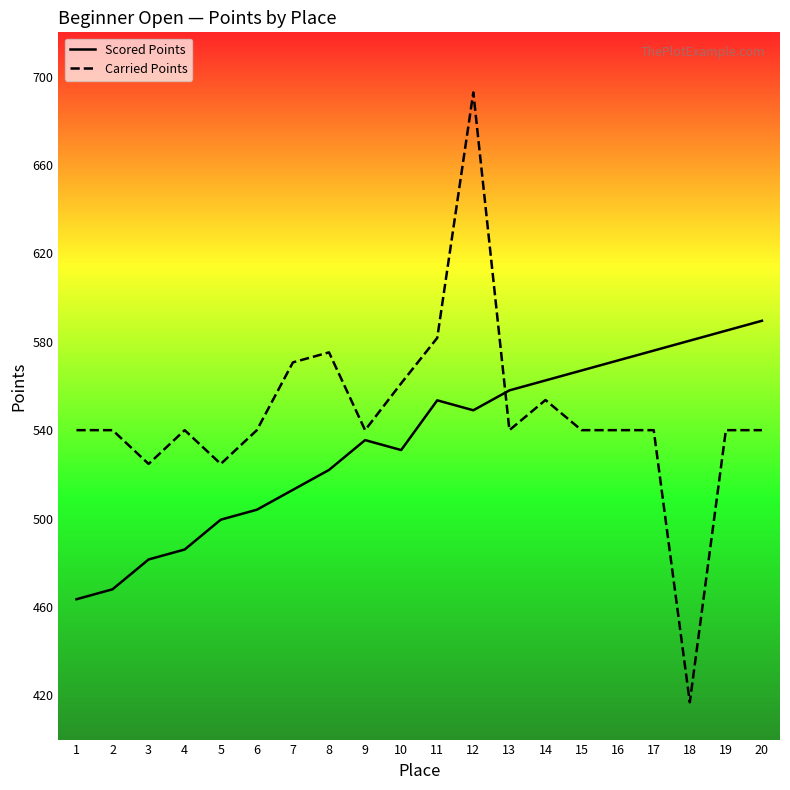

Is the value of Scored Points at 10 greater than the value of Carried Points at 1?

No